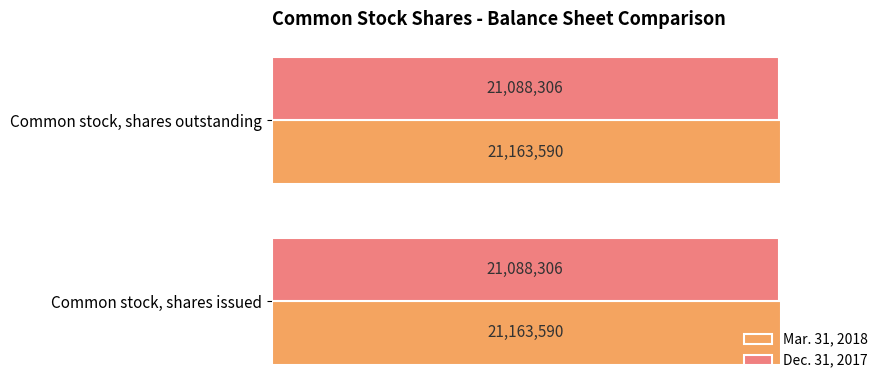

What is the total value across all series at Common stock, shares outstanding?

42251896